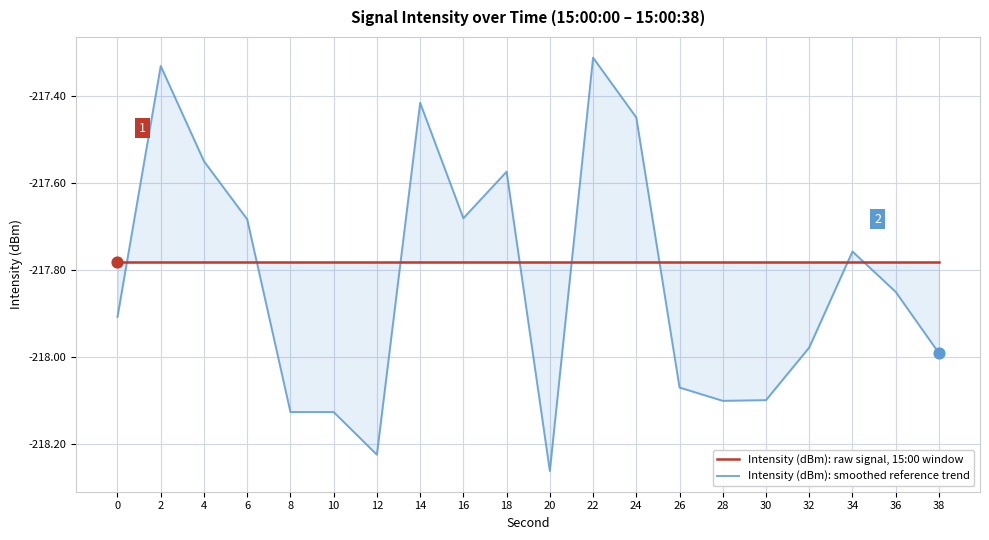

What are all the series names shown in the legend?

Intensity (dBm): raw signal, 15:00 window, Intensity (dBm): smoothed reference trend